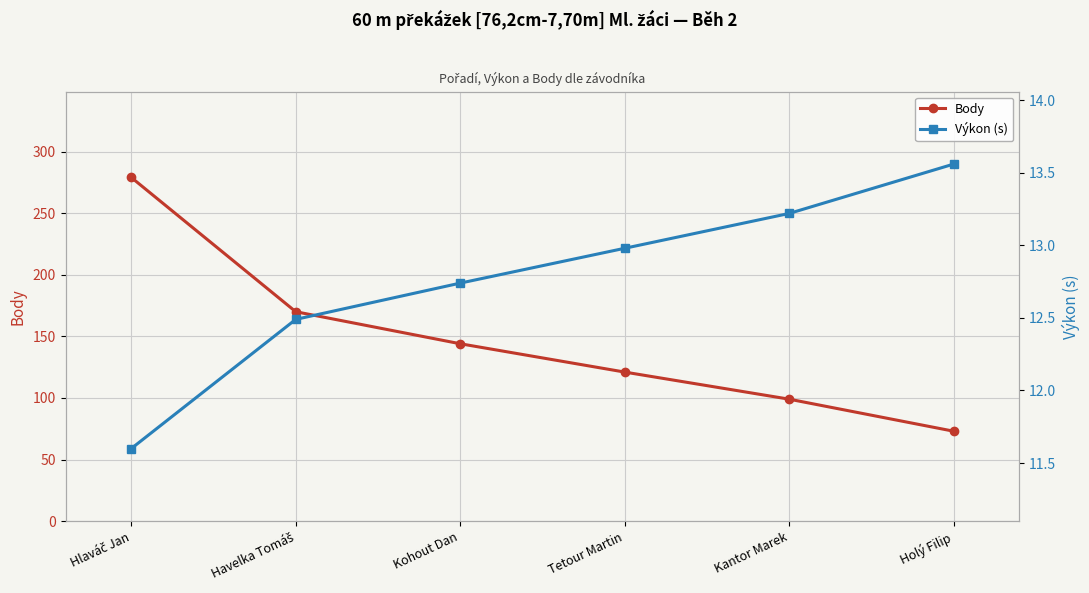

True or false: Výkon (s) has more than 2 interior local peaks.

False